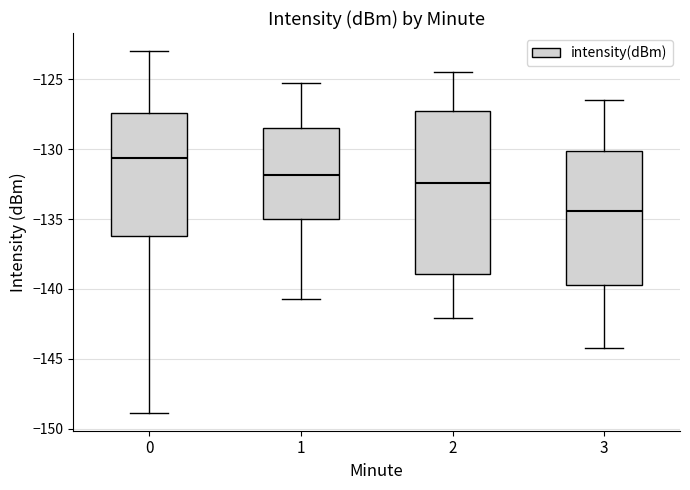

Comparing the boxes themselves (not the whiskers), which one is the tallest?

2